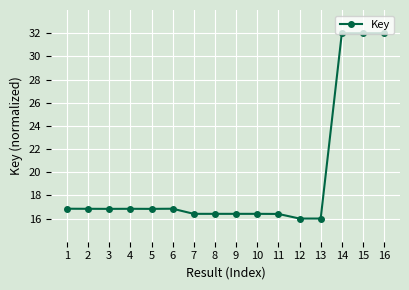

Reading left to right, extract all data points from this chart.

1=16.8	2=16.8	3=16.8	4=16.8	5=16.8	6=16.8	7=16.4	8=16.4	9=16.4	10=16.4	11=16.4	12=16.0	13=16.0	14=32.0	15=32.0	16=32.0